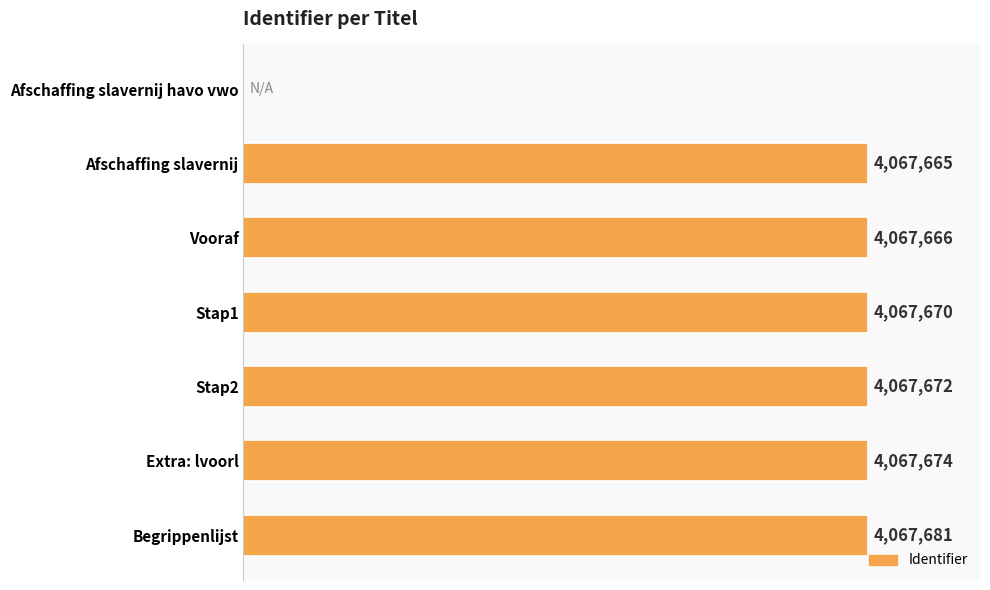

What is the difference between the maximum and minimum values?

4067681